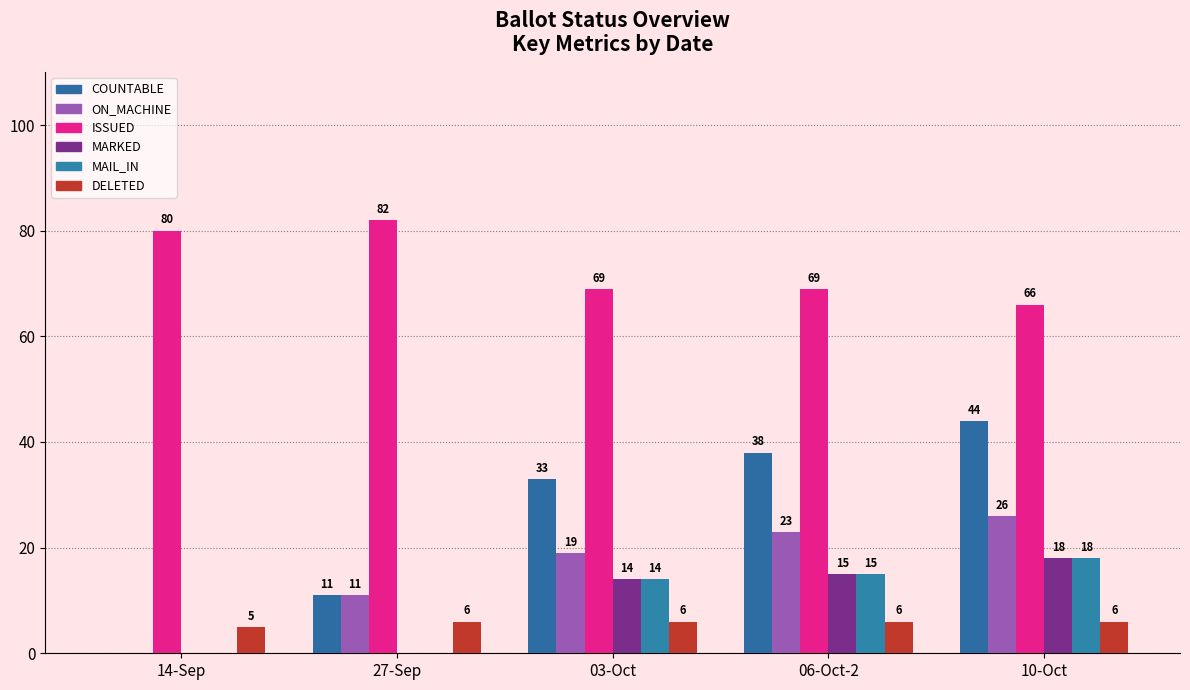

True or false: ON_MACHINE has a value of 17 at 10-Oct.

False